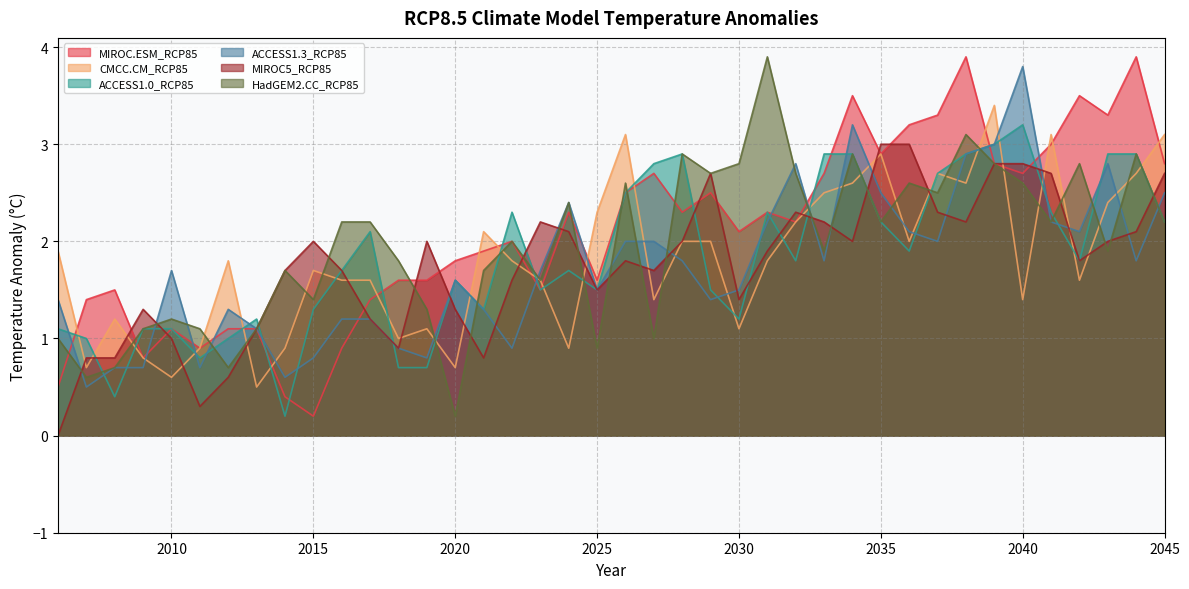

The ACCESS1.3_RCP85 series shows 0.7 at 2011. True or false?

True